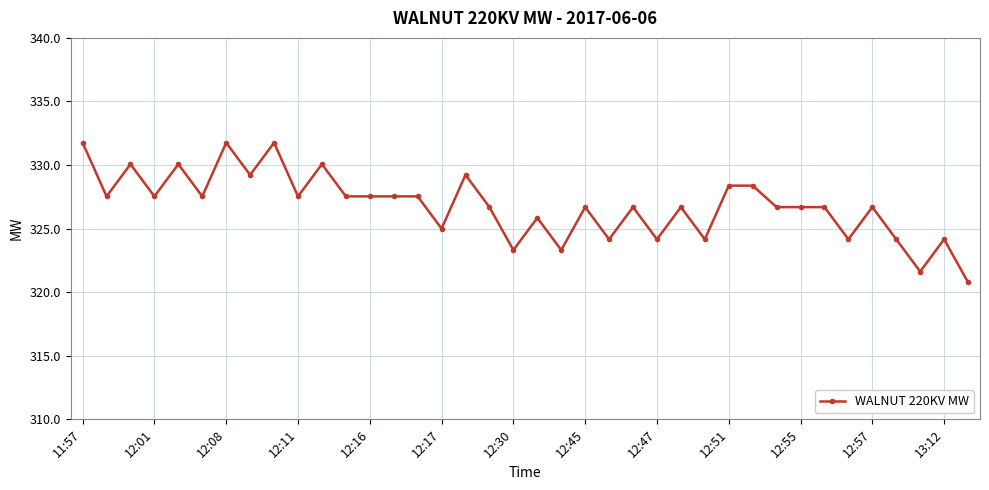

What is the greatest value displayed?

331.8